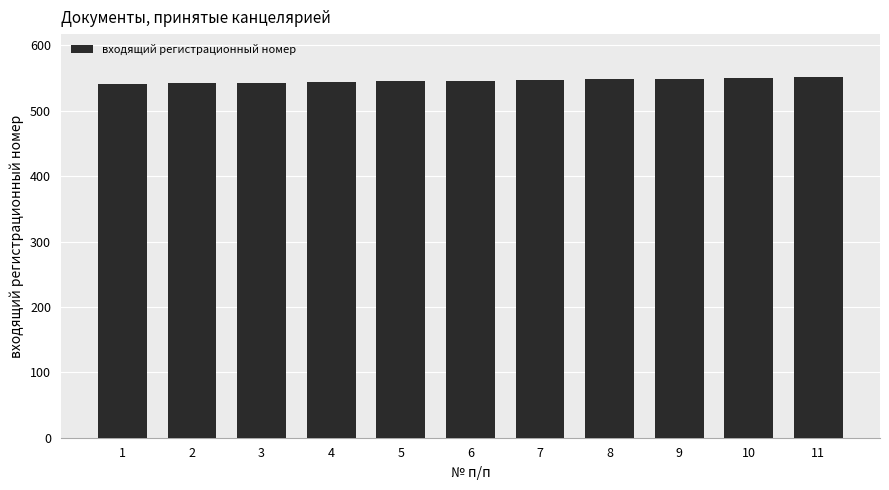

What is the sum of the values at 11 and 5?

1096